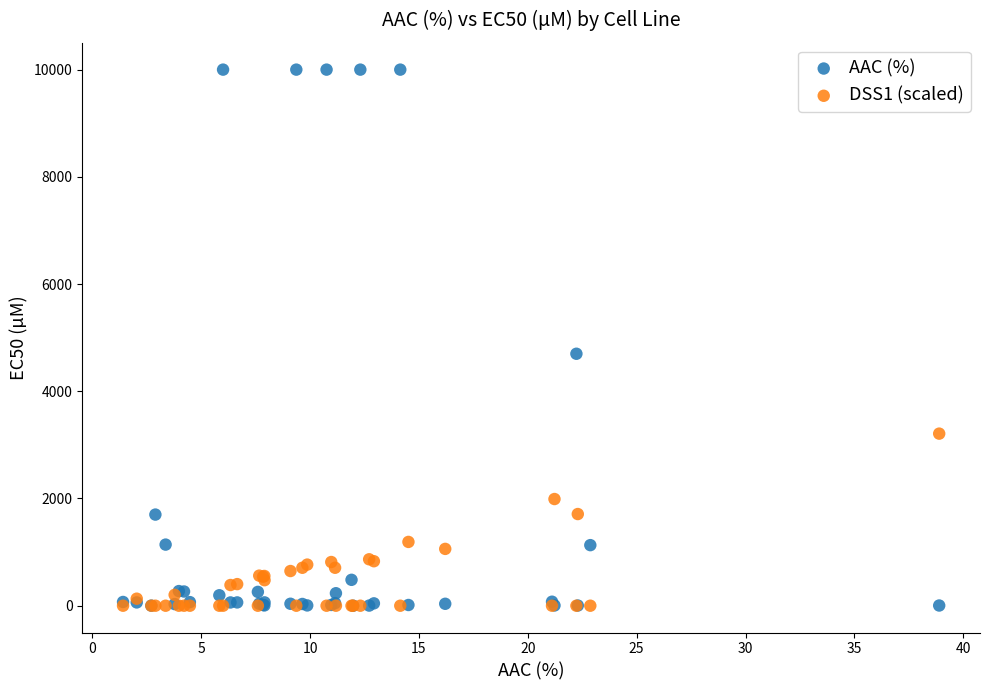

Which series has the widest spread of Y values?

AAC (%)